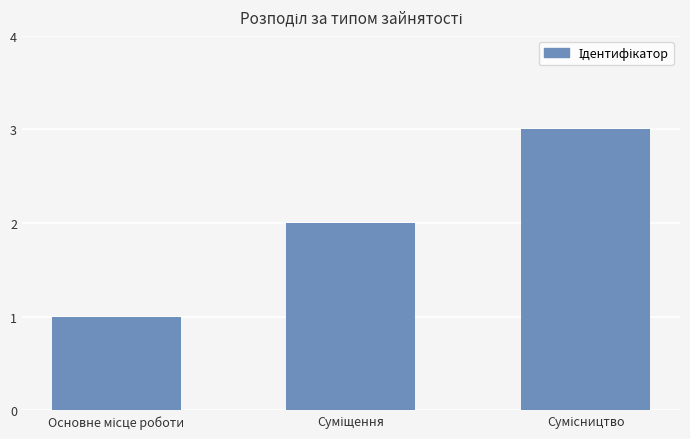

What is the greatest value displayed?

3